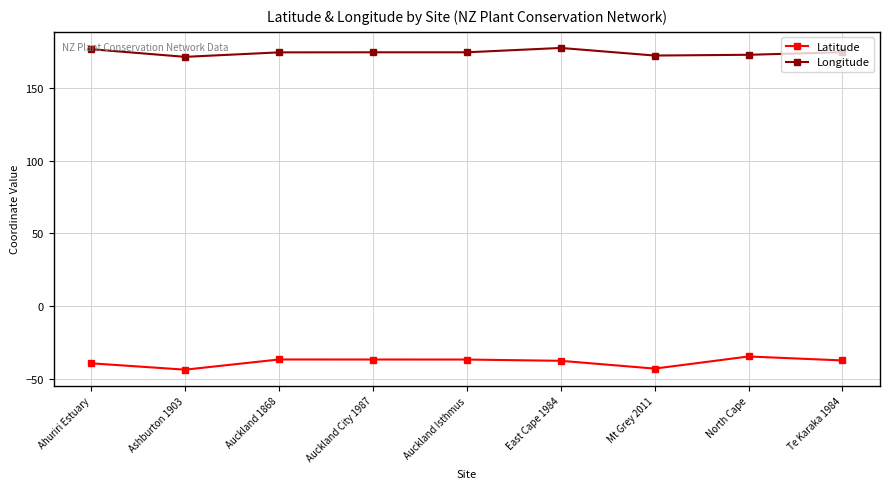

True or false: Latitude and Longitude cross at least once.

False